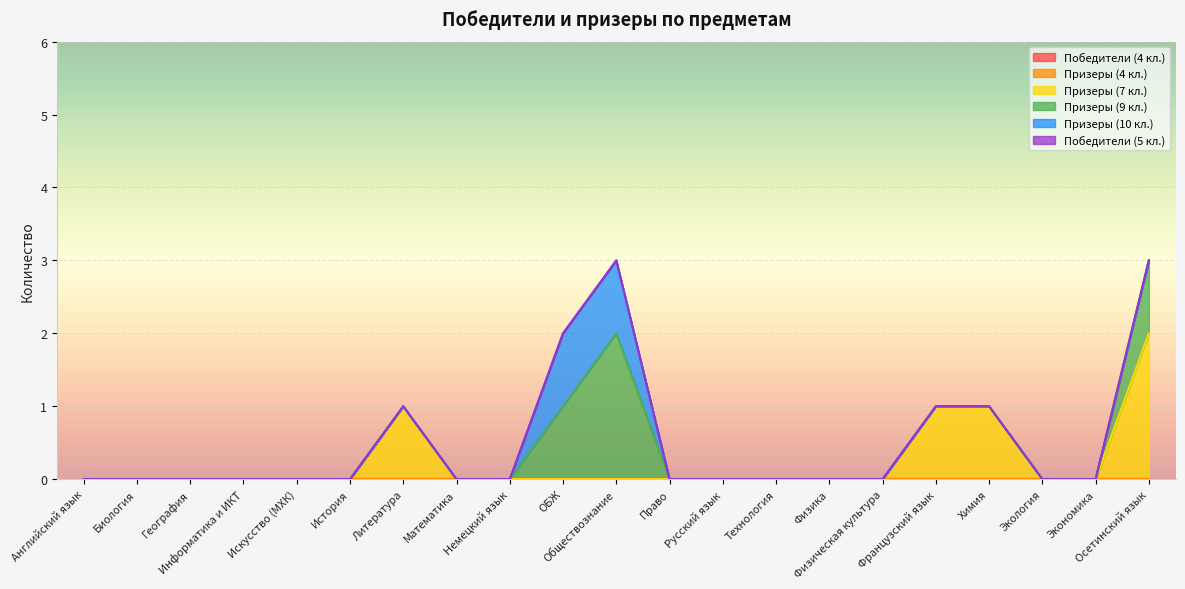

Where is Победители (4 кл.) nearest to the value 0?

Английский язык